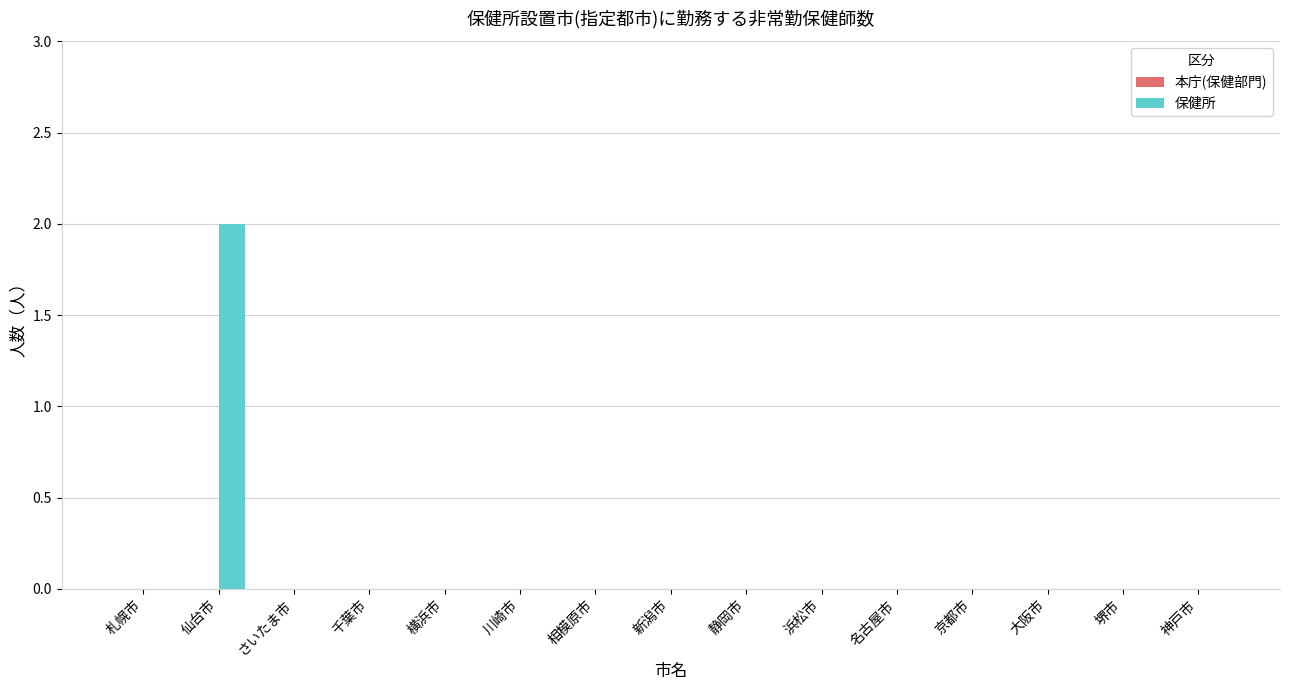

True or false: the data shows 1 at 大阪市.

False